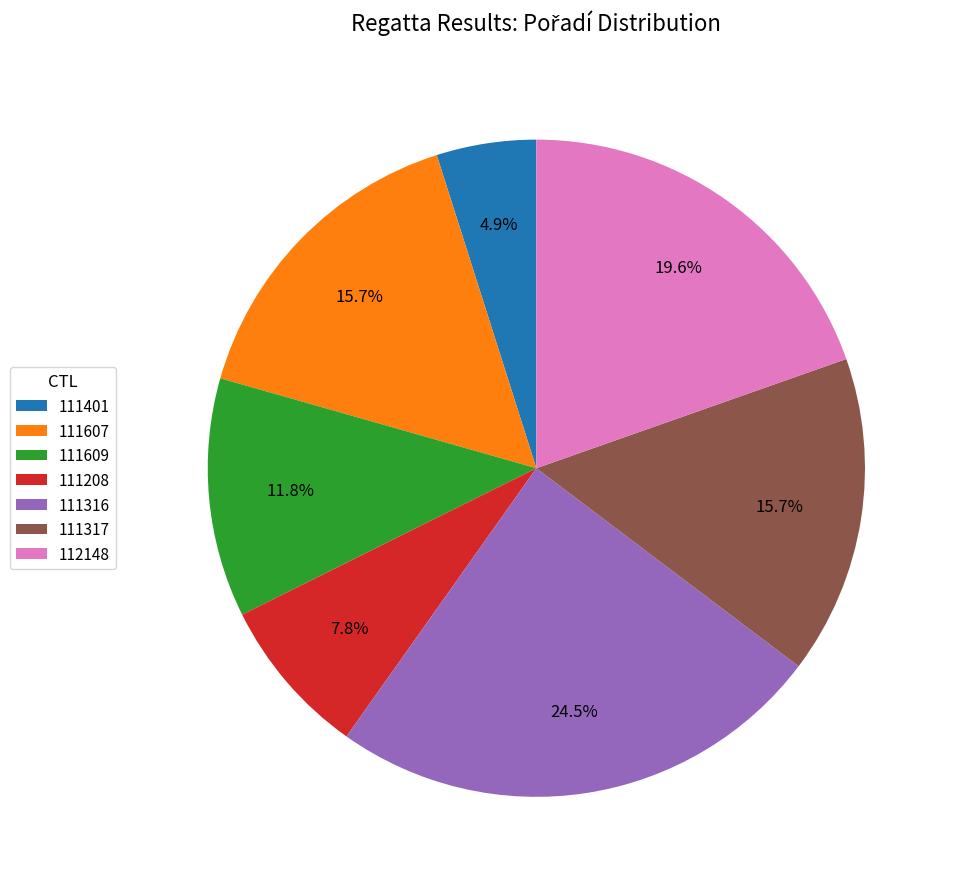

Does 111607 represent more than half of the total?

No